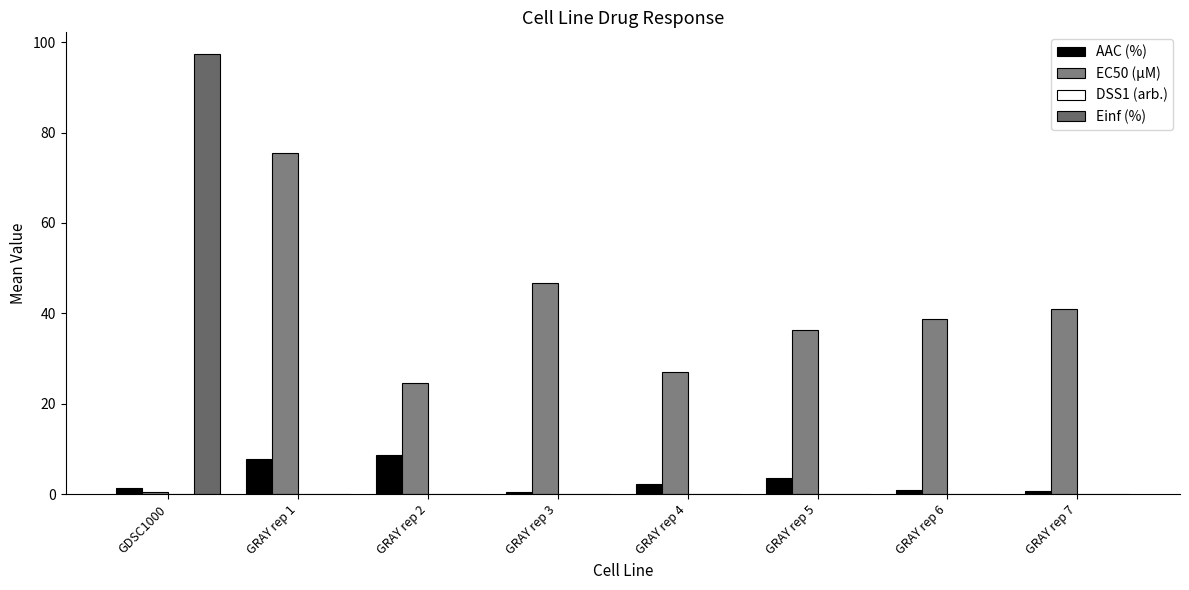

At which category is the sum across all series the highest?

GDSC1000